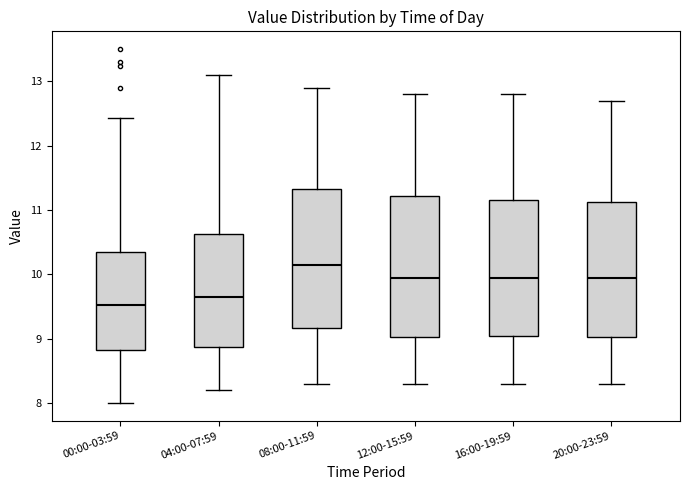

Which box has the highest median line?

08:00-11:59